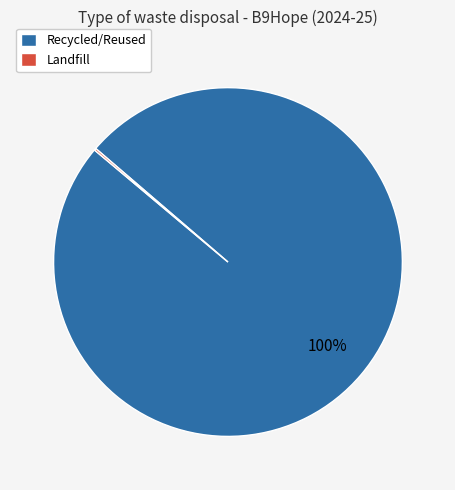

Does any single category account for the majority?

Yes